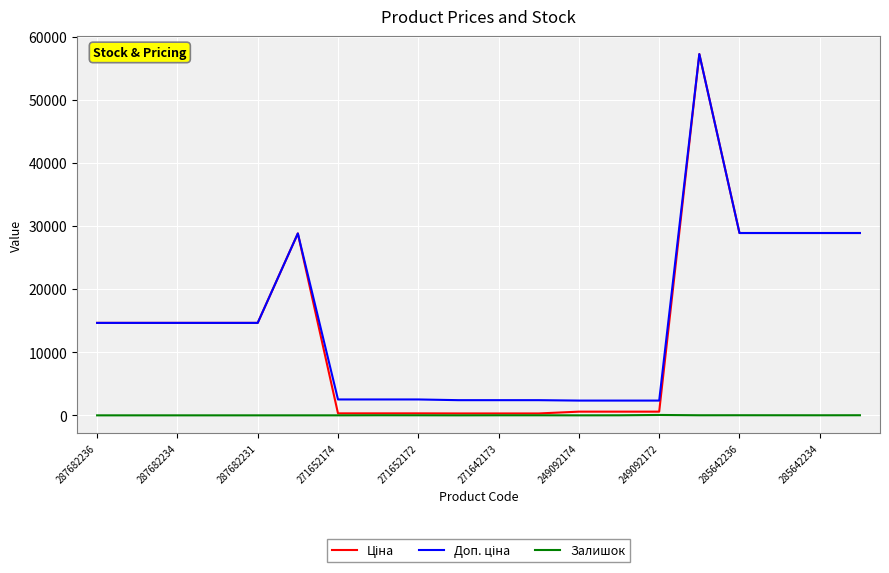

What is the maximum value shown in the chart?

57235.5